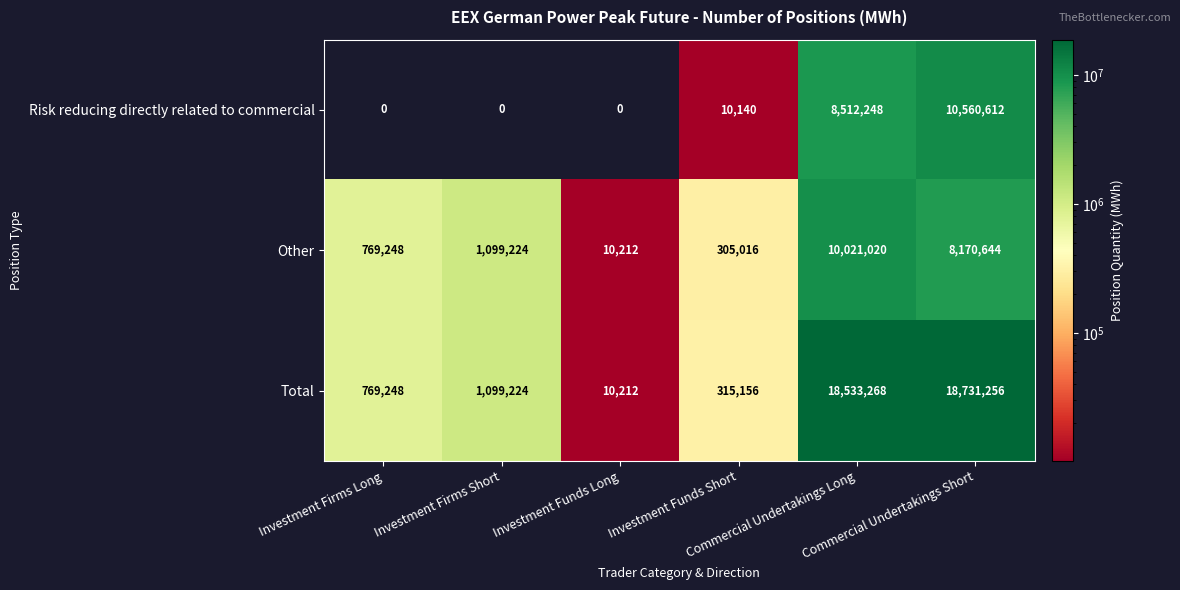

Which series has the largest range (max minus min)?

Total